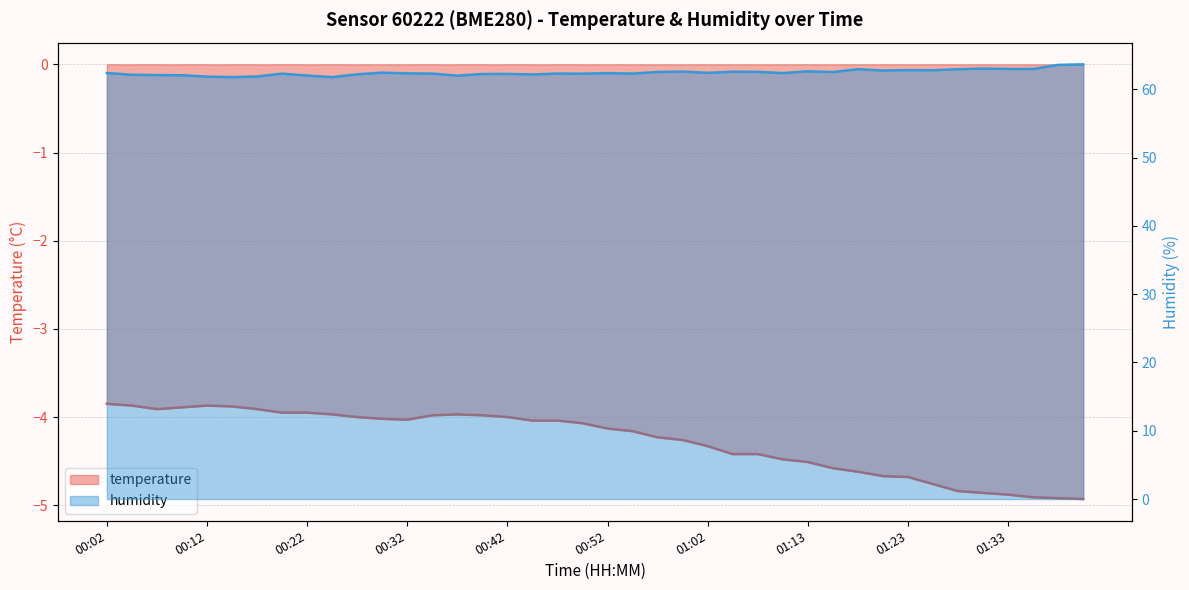

At which label is humidity closest to 62?

00:37